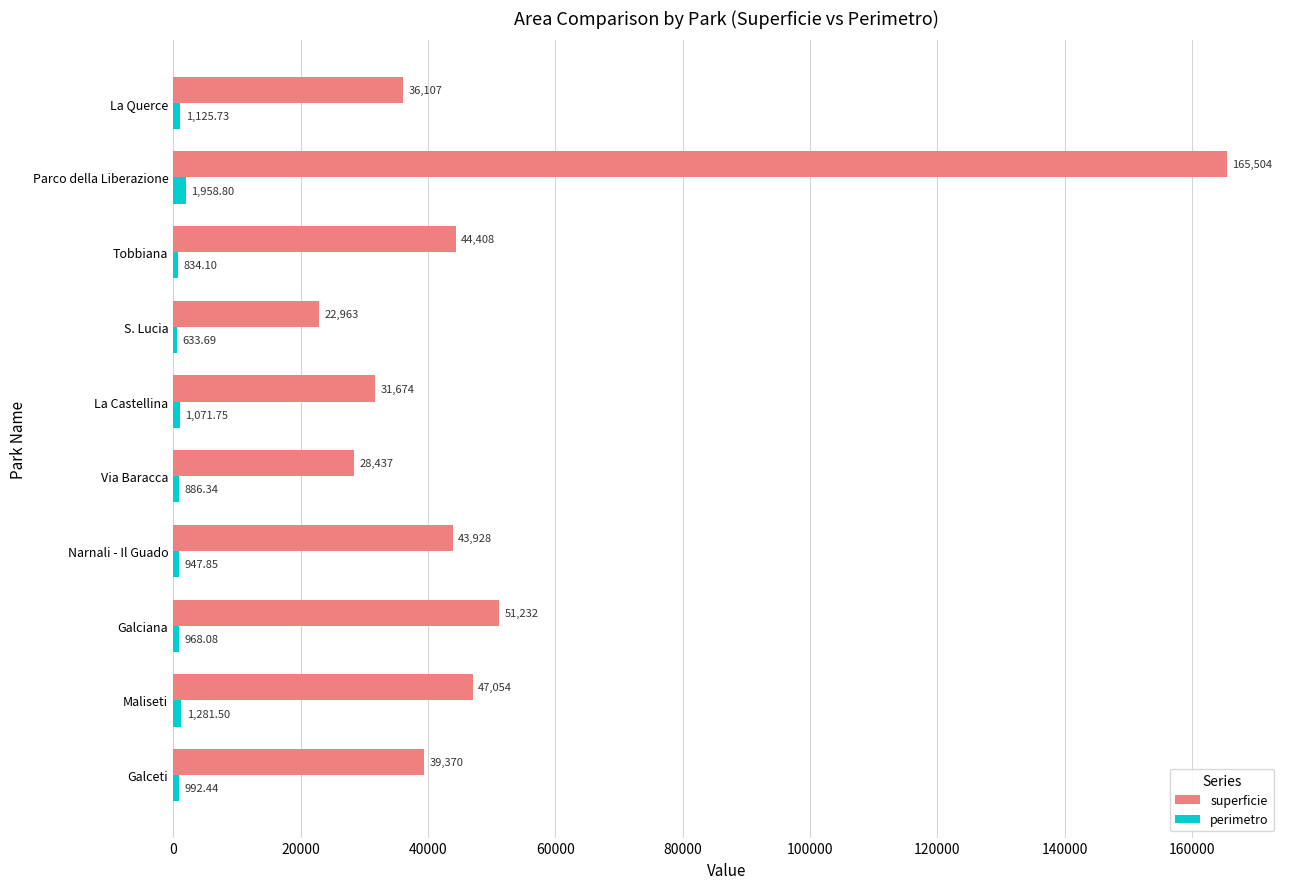

At which label is perimetro closest to 1296?

Maliseti